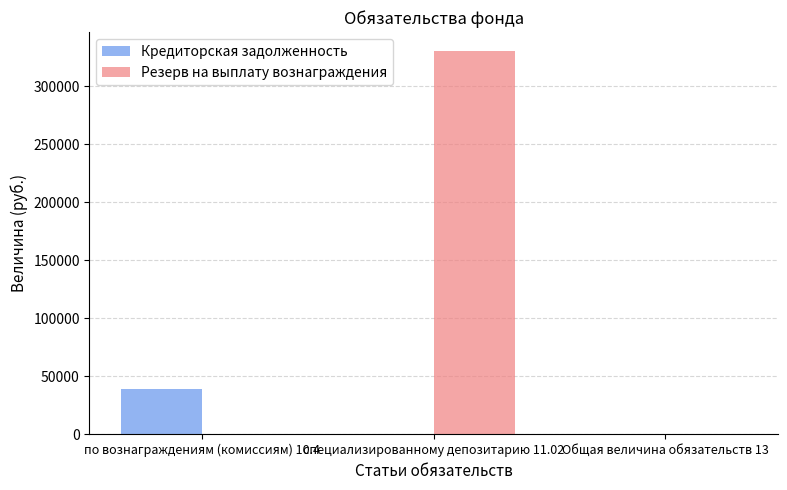

The Кредиторская задолженность series shows 39375.2 at по вознаграждениям (комиссиям) 10.4. True or false?

True